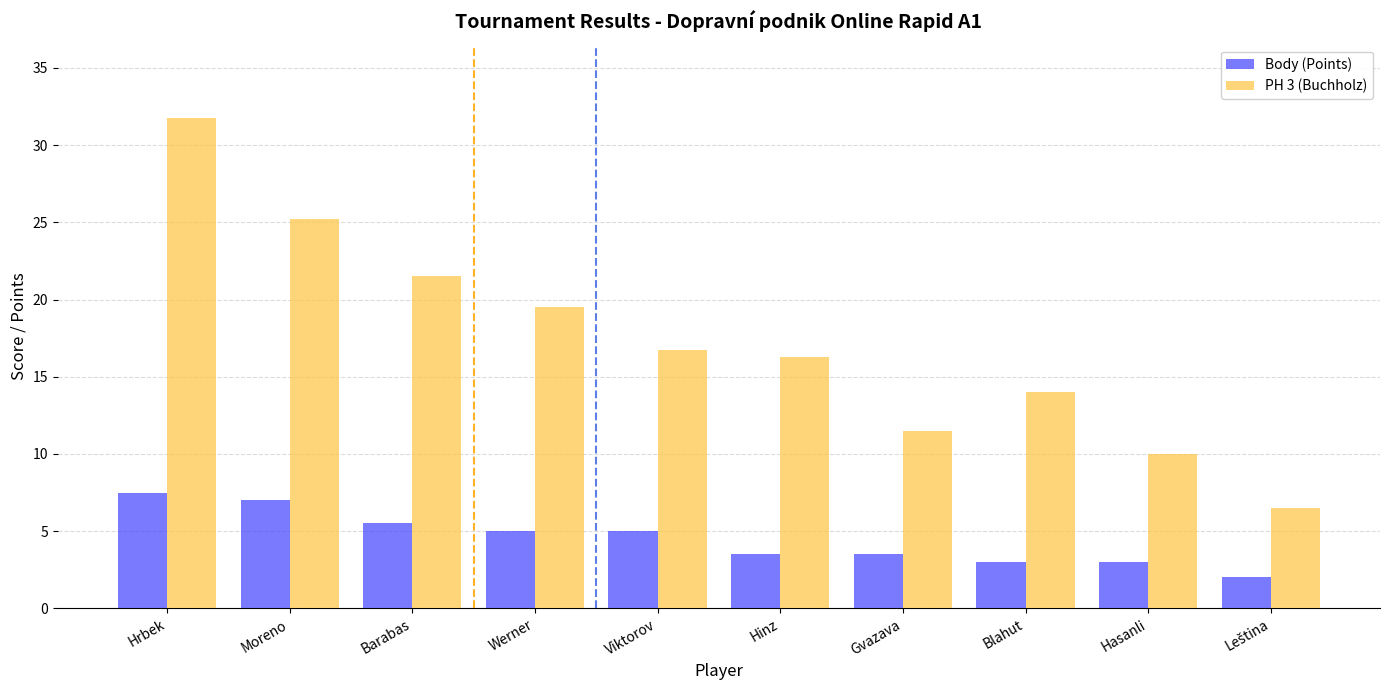

Rank the series by their average value, from lowest to highest.

Body (Points), PH 3 (Buchholz)